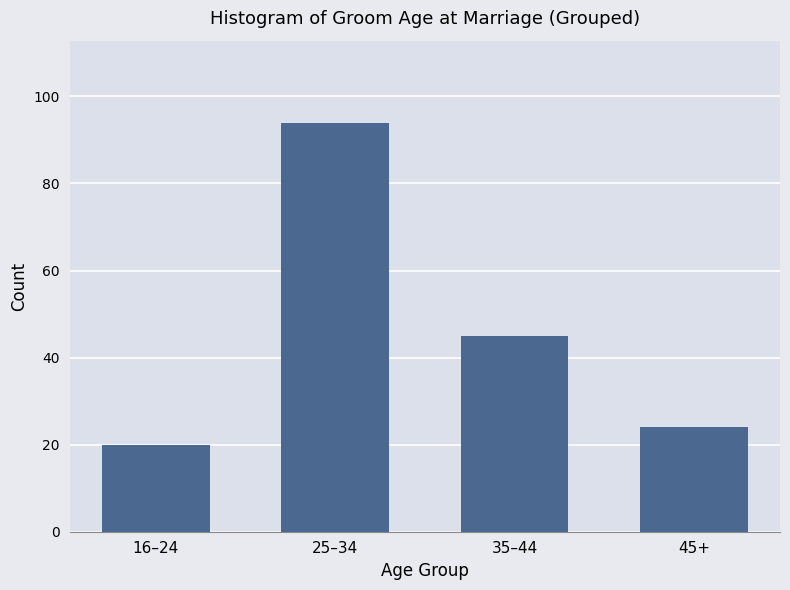

Reading left to right, what are all the values shown in this chart?

20	94	45	24